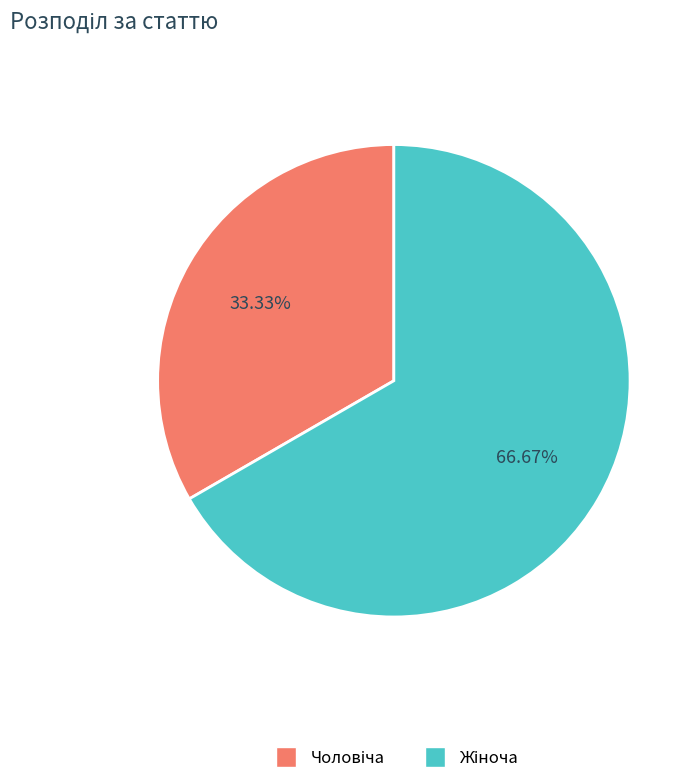

Is there any slice that represents more than half of the pie?

Yes